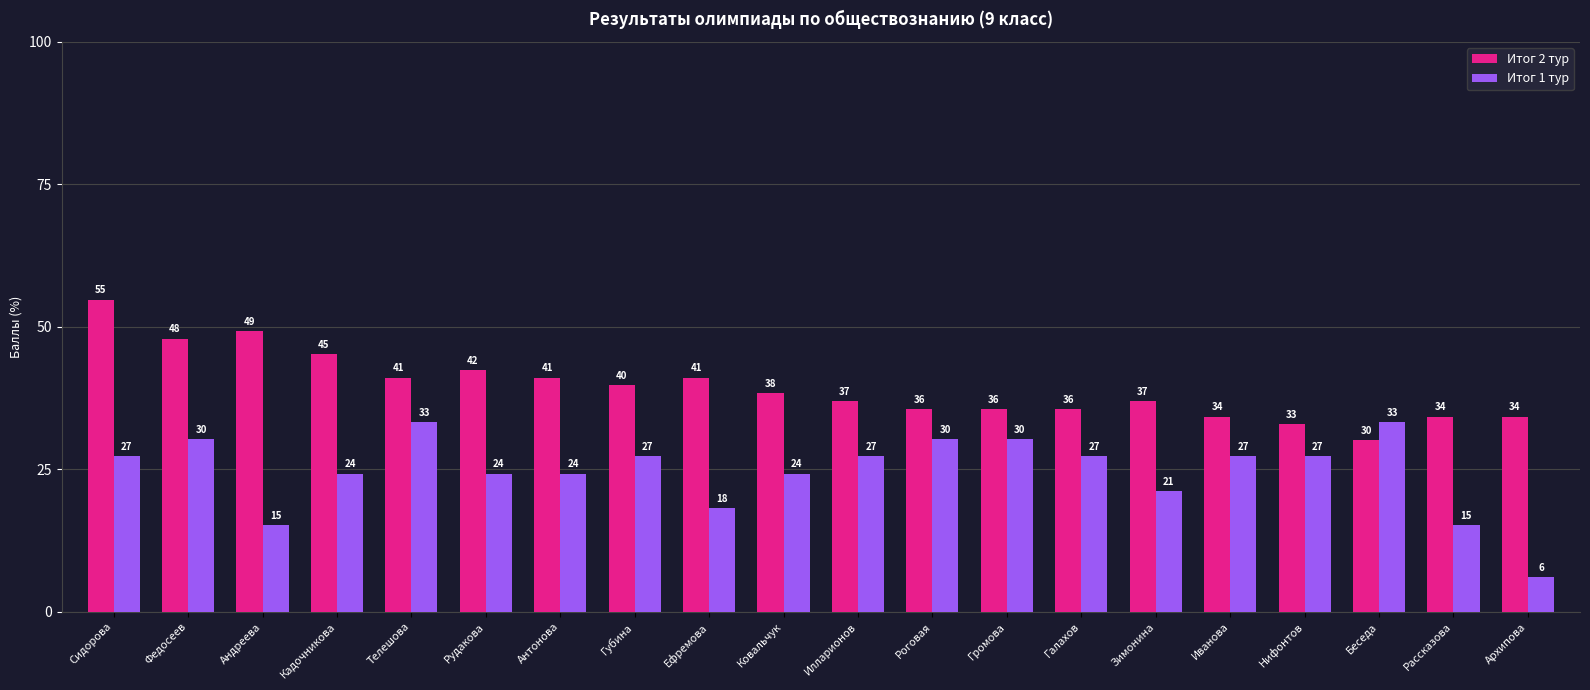

How many groups of bars are there?

20